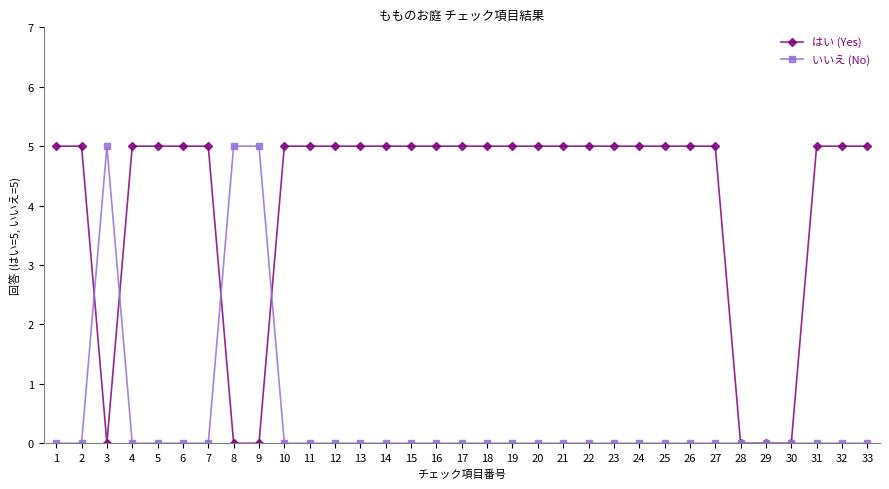

Between 23 and 30, which series saw the biggest shift?

はい (Yes)